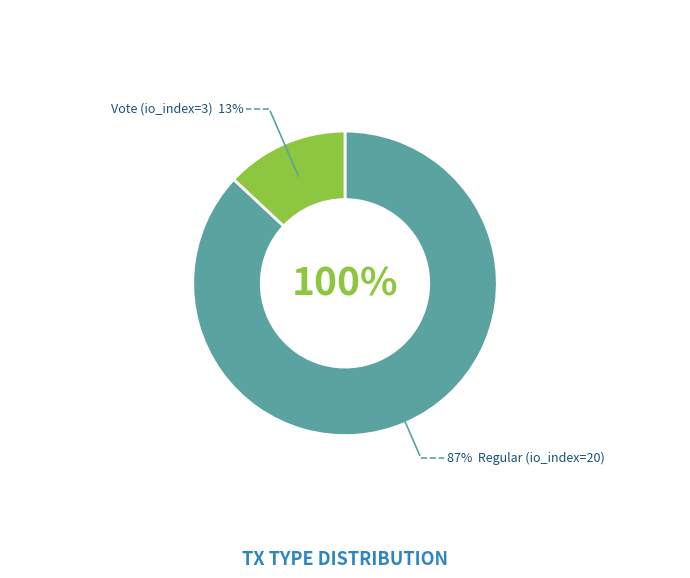

Is it true that Regular (io_index=20) is 73% of the pie?

False